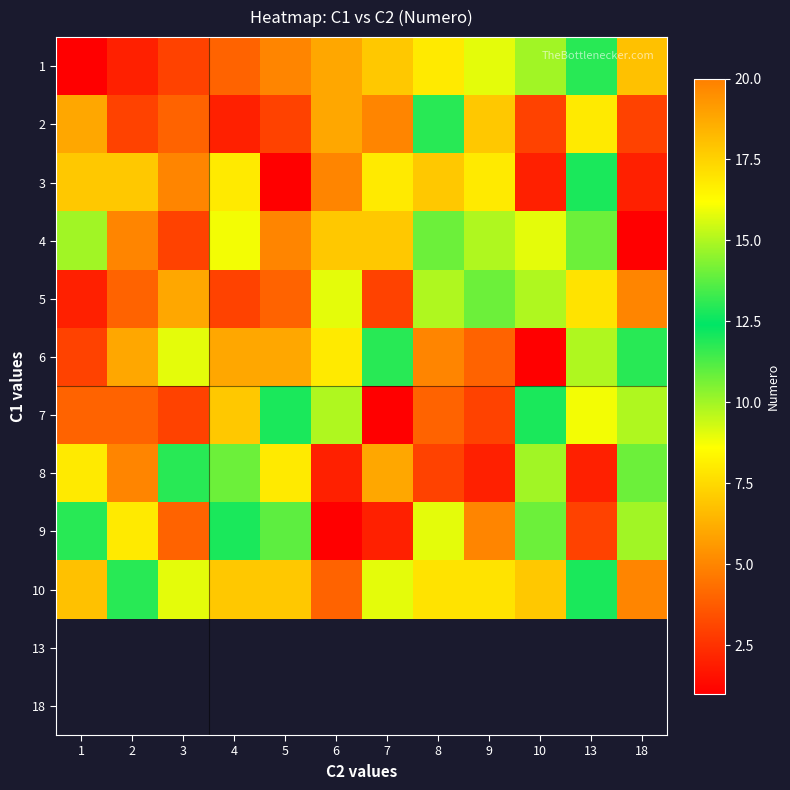

Is it true that 10 equals 1.5 at 5?

False